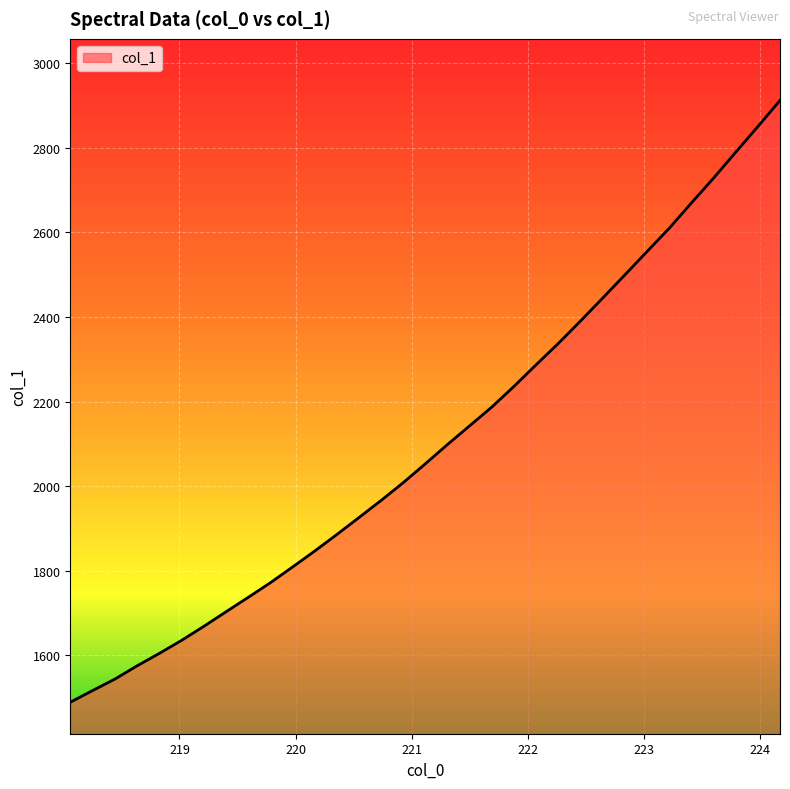

What is the difference between the maximum and minimum values?

1422.8